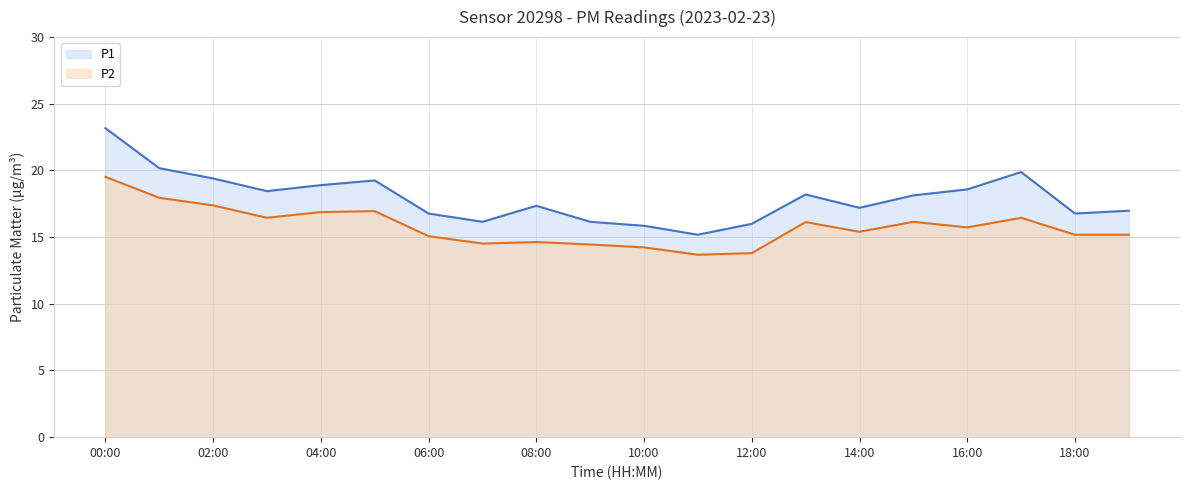

What is the spread (max minus min) of values at 16:00?

2.8